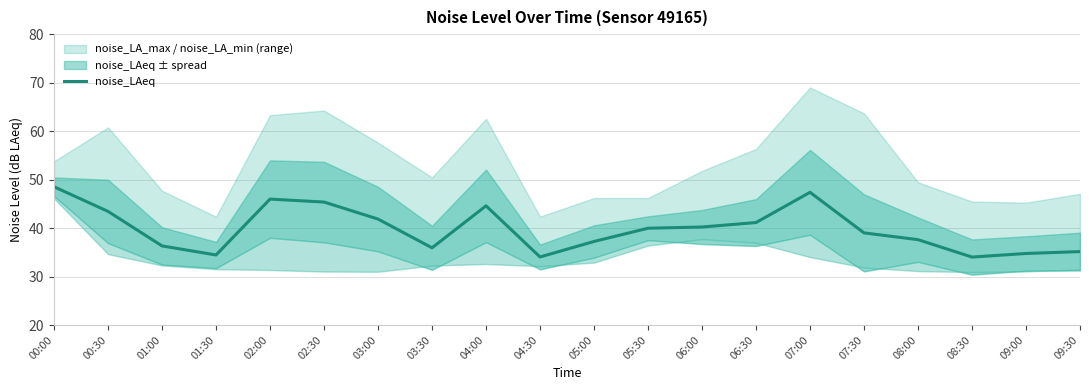

Reading left to right, transcribe all the data shown in this chart.

00:00=48.5	00:30=43.4	01:00=36.3	01:30=34.5	02:00=46.0	02:30=45.4	03:00=41.9	03:30=35.9	04:00=44.6	04:30=34.0	05:00=37.2	05:30=40.0	06:00=40.2	06:30=41.1	07:00=47.4	07:30=39.0	08:00=37.6	08:30=34.0	09:00=34.8	09:30=35.1